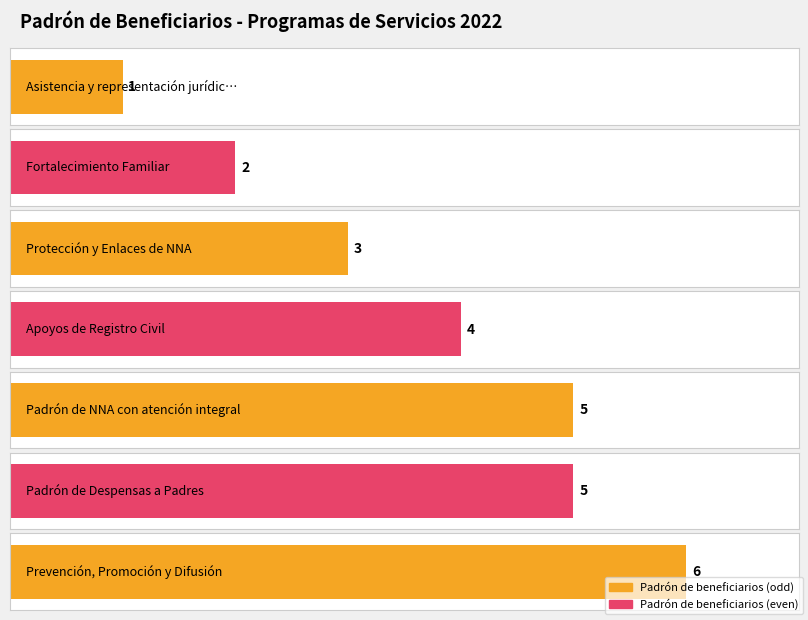

What is the value of the 6th bar from the left?

5